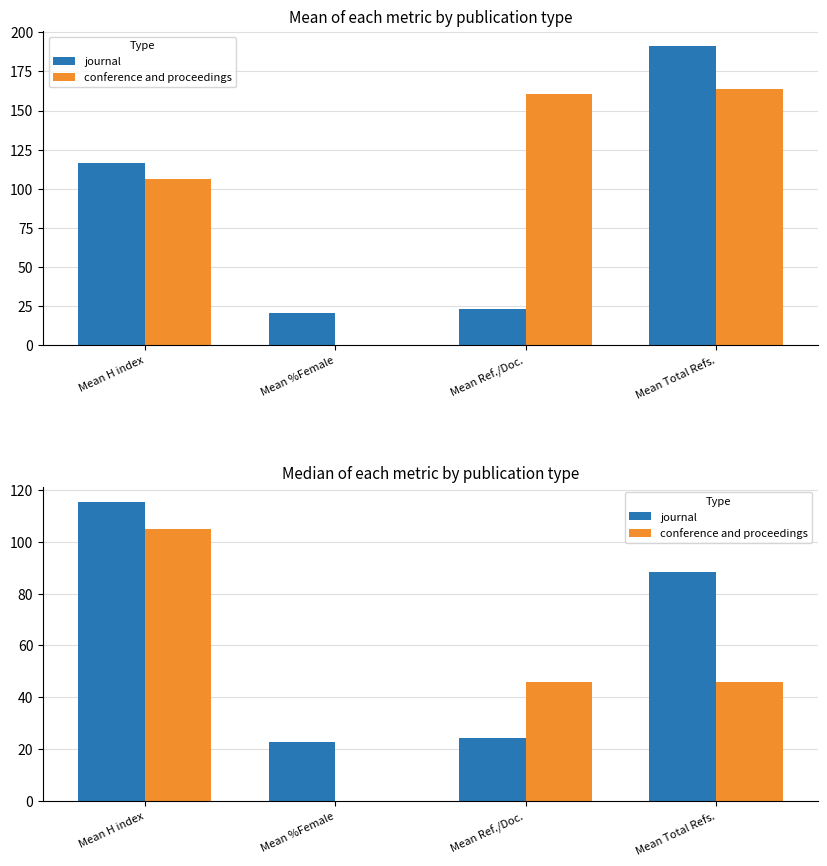

Reading right to left, extract all data points from this chart.

journal: Mean Total Refs.=88.5	Mean Ref./Doc.=24.3	Mean %Female=22.8	Mean H index=115.5
conference and proceedings: Mean Total Refs.=46.0	Mean Ref./Doc.=46.0	Mean %Female=0.0	Mean H index=105.0